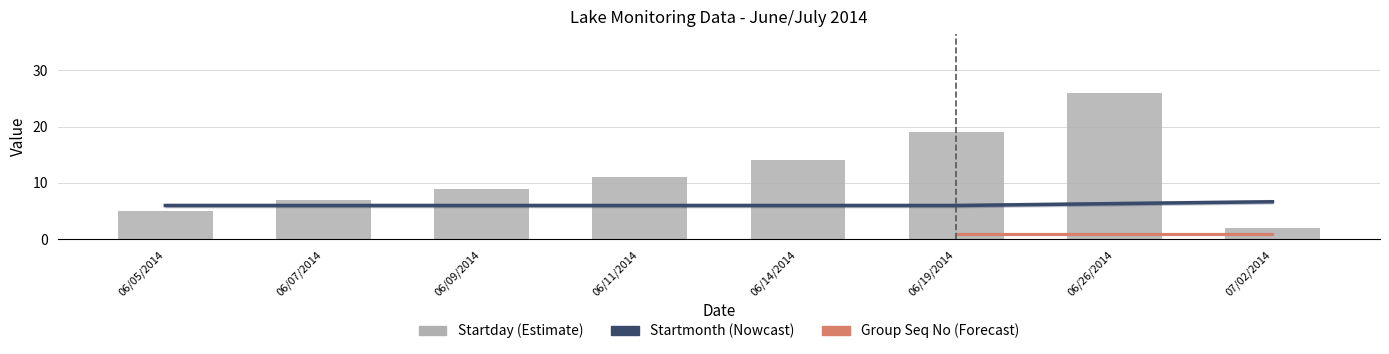

List the series in order of their peak value, lowest first.

Group Seq No, Startmonth, Startday